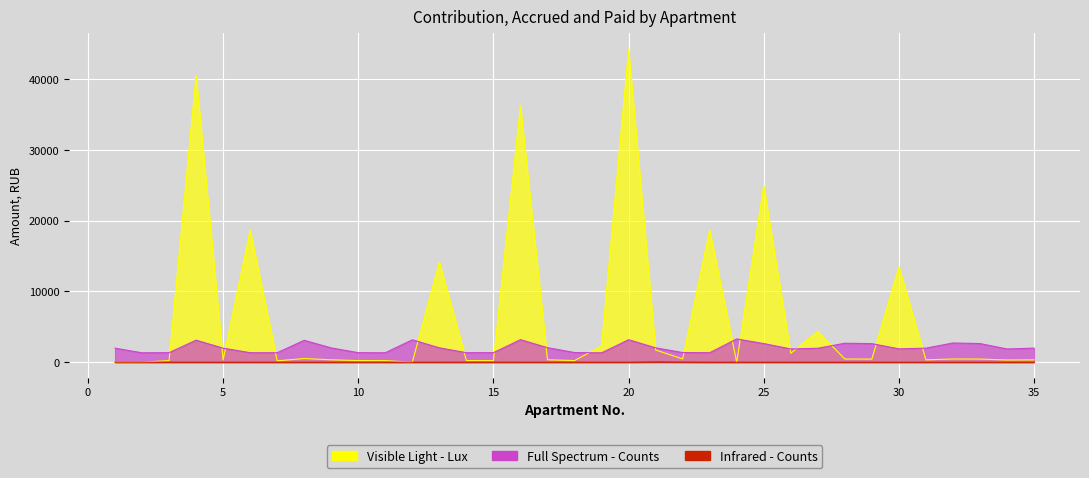

How many values in the Full Spectrum - Counts series are below 1985?

17